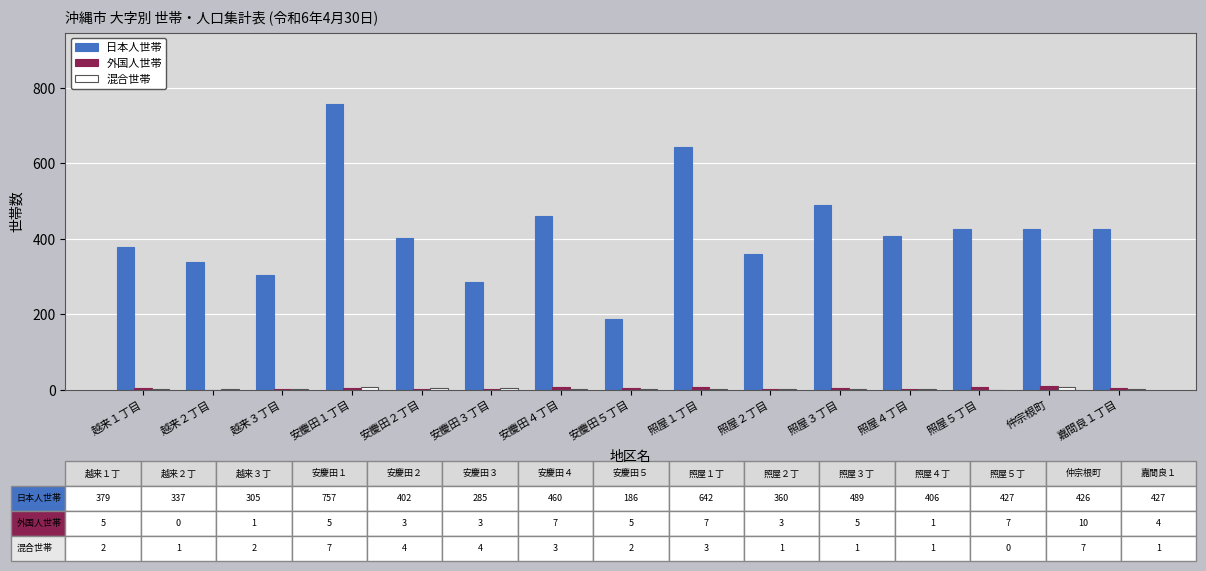

What is the difference between the 外国人世帯 values at 照屋３丁目 and 照屋４丁目?

4